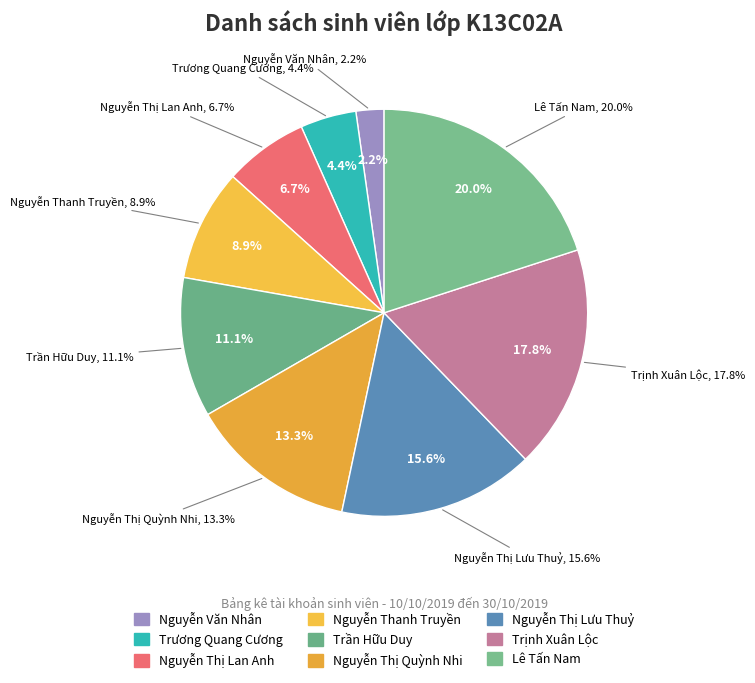

What percentage is NOT represented by Nguyễn Thanh Truyền?

91.1%